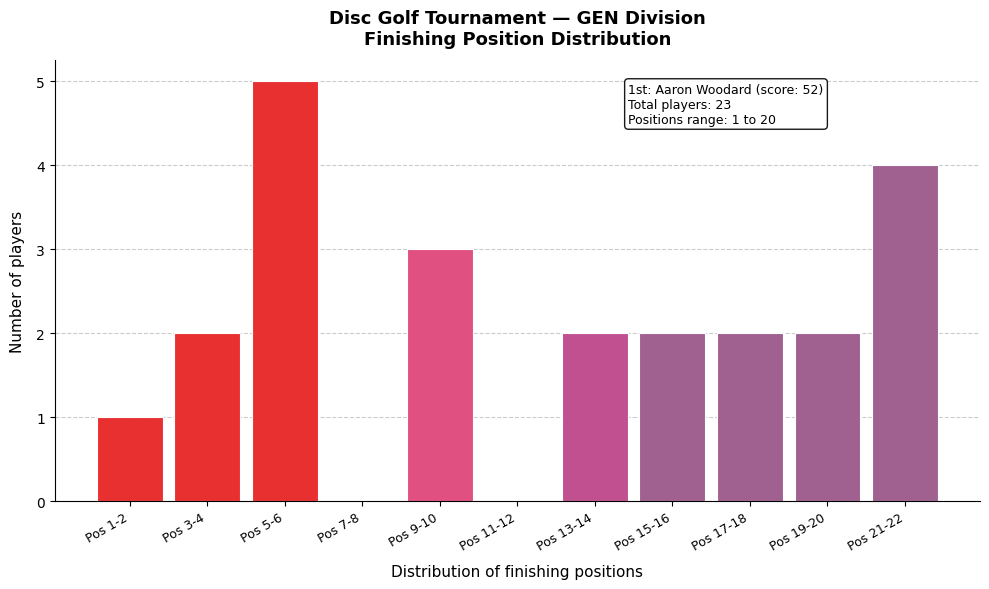

Reading left to right, transcribe all the data shown in this chart.

Pos 1-2=1	Pos 3-4=2	Pos 5-6=5	Pos 7-8=0	Pos 9-10=3	Pos 11-12=0	Pos 13-14=2	Pos 15-16=2	Pos 17-18=2	Pos 19-20=2	Pos 21-22=4